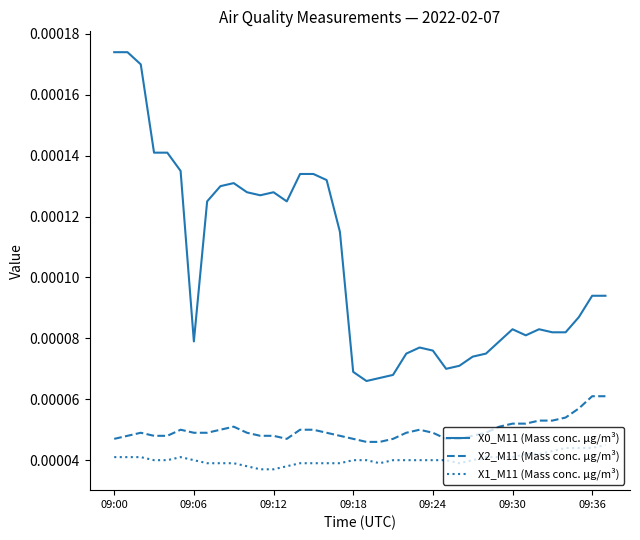

True or false: X1_M11 (Mass conc. μg/m³) and X2_M11 (Mass conc. μg/m³) cross at least once.

False